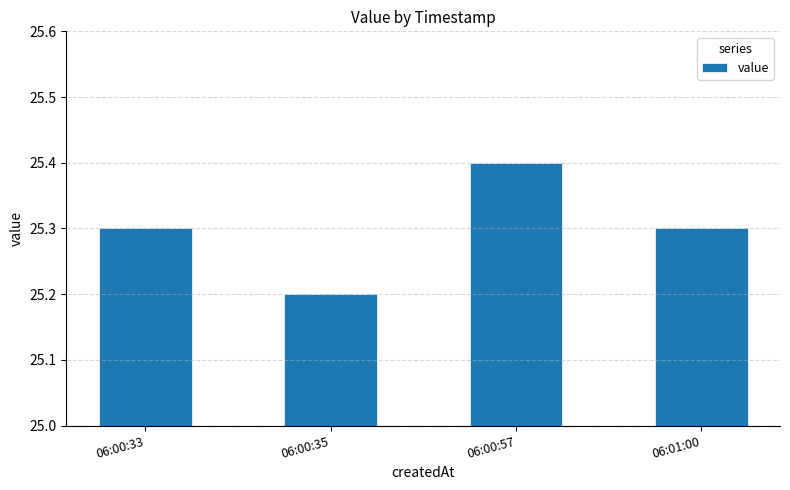

What is the difference between the maximum and minimum values?

0.2